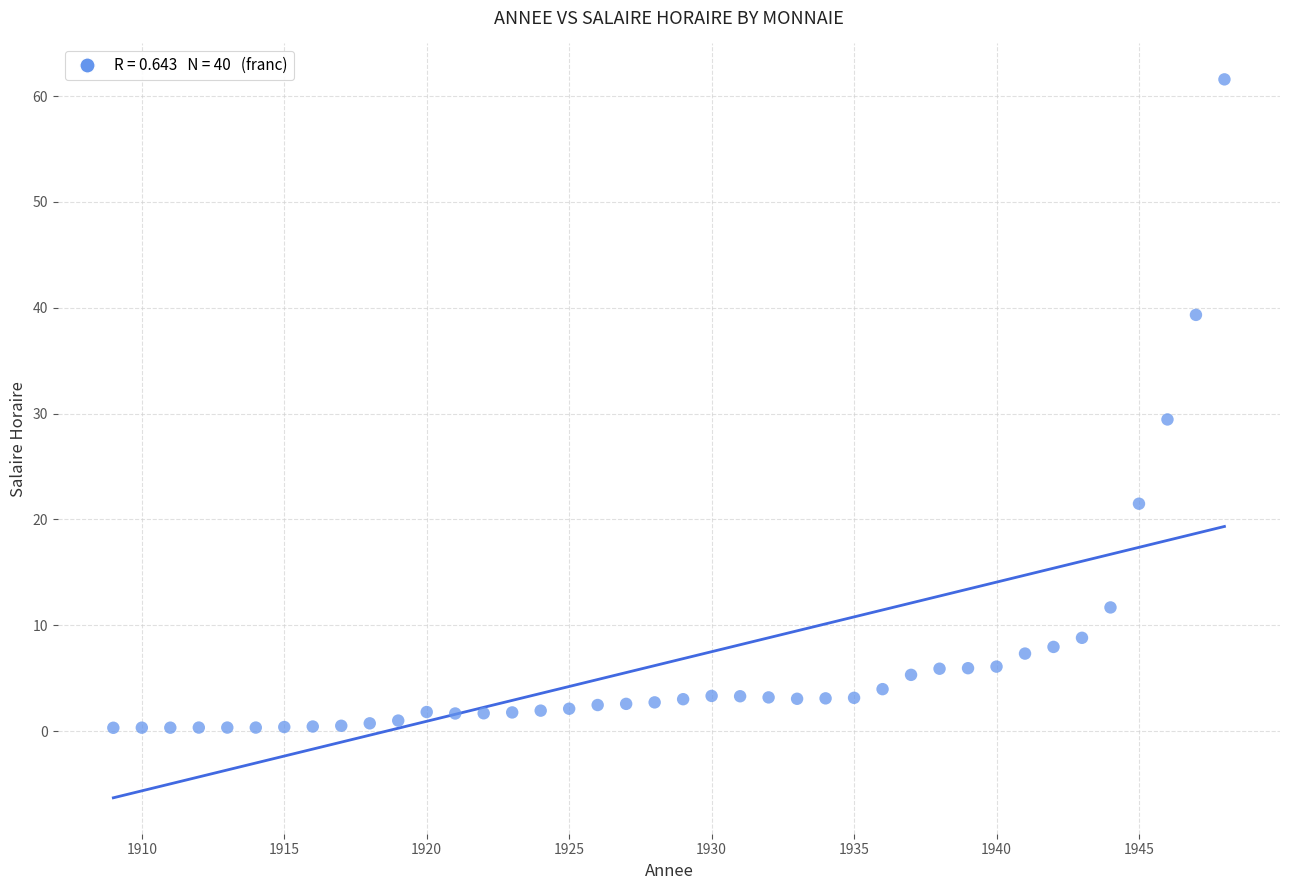

What is the range of X values (max minus min)?

39.0